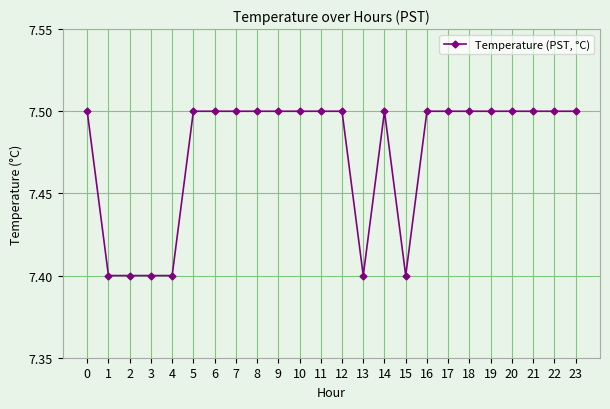

Reading left to right, what are all the values shown in this chart?

0=7.5	1=7.4	2=7.4	3=7.4	4=7.4	5=7.5	6=7.5	7=7.5	8=7.5	9=7.5	10=7.5	11=7.5	12=7.5	13=7.4	14=7.5	15=7.4	16=7.5	17=7.5	18=7.5	19=7.5	20=7.5	21=7.5	22=7.5	23=7.5